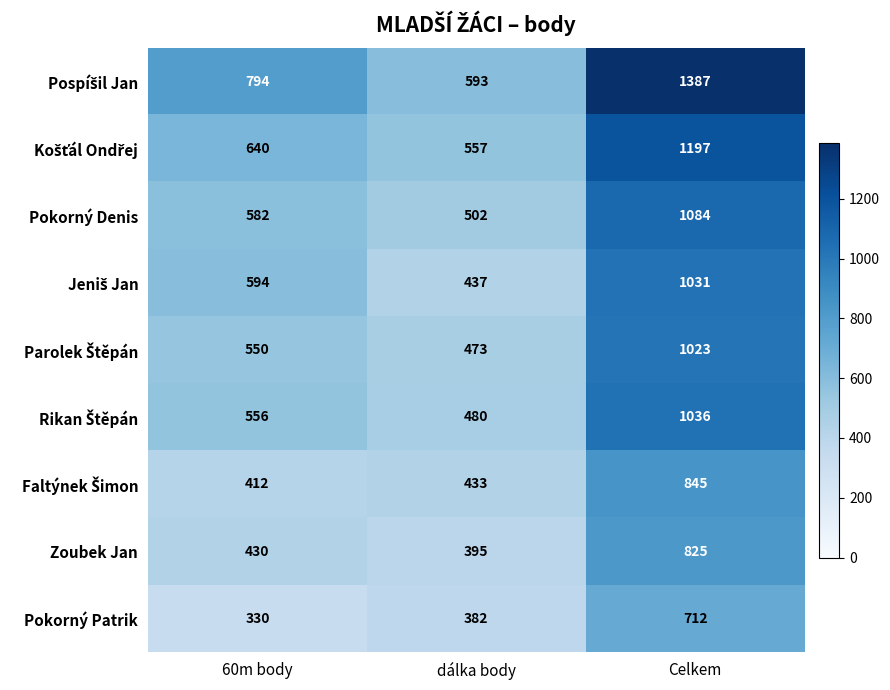

What is the total value across all series at 60m body?

4888